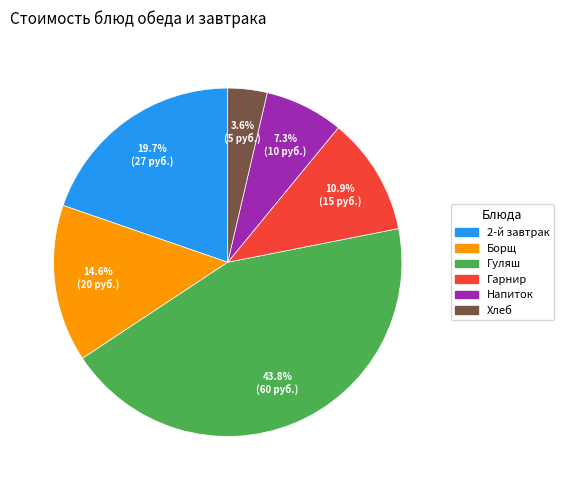

Is there any slice that represents more than half of the pie?

No